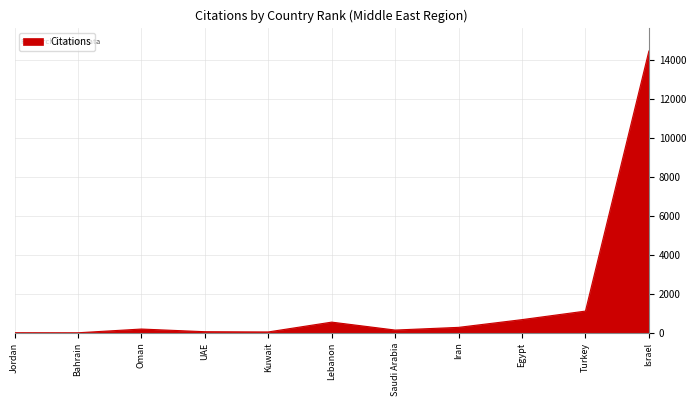

The value at Israel is 23951. True or false?

False